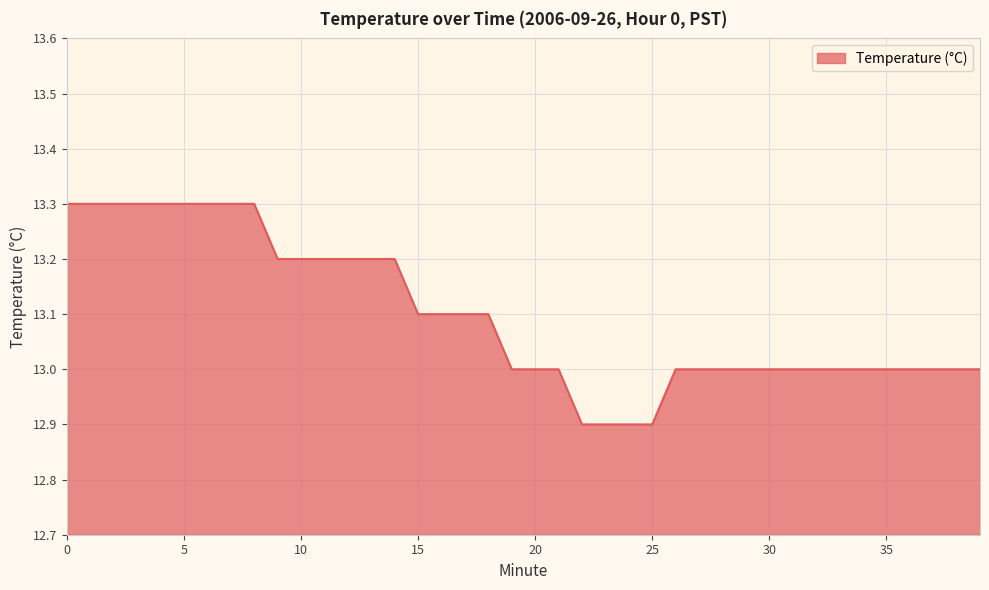

How many lines are shown in the chart?

1